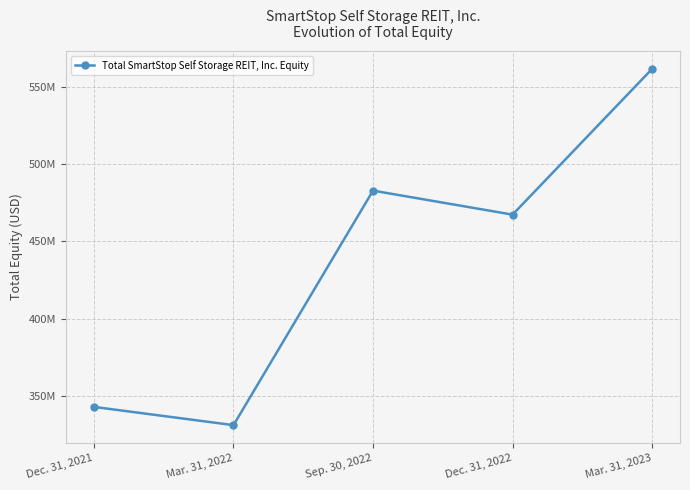

At which label does the data first exceed 467?

Sep. 30, 2022